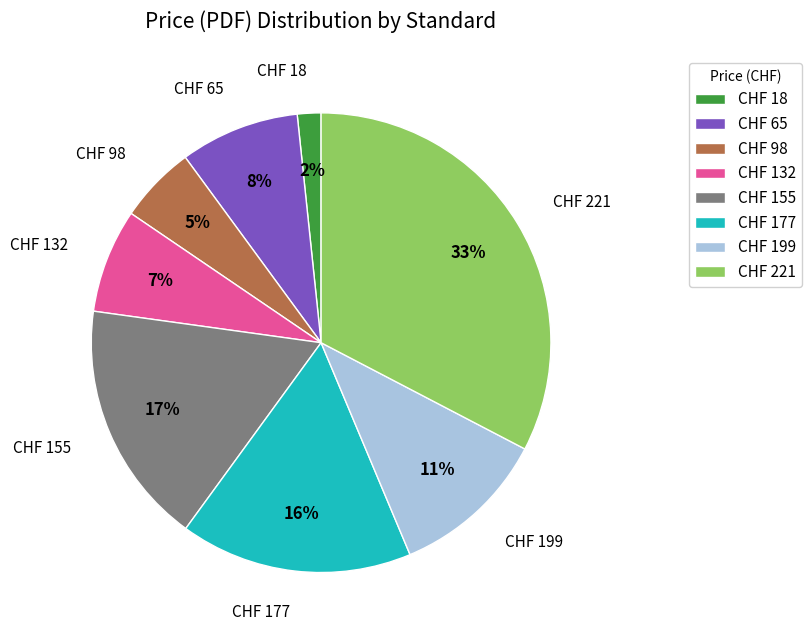

Which category has the biggest portion of the pie?

CHF 221